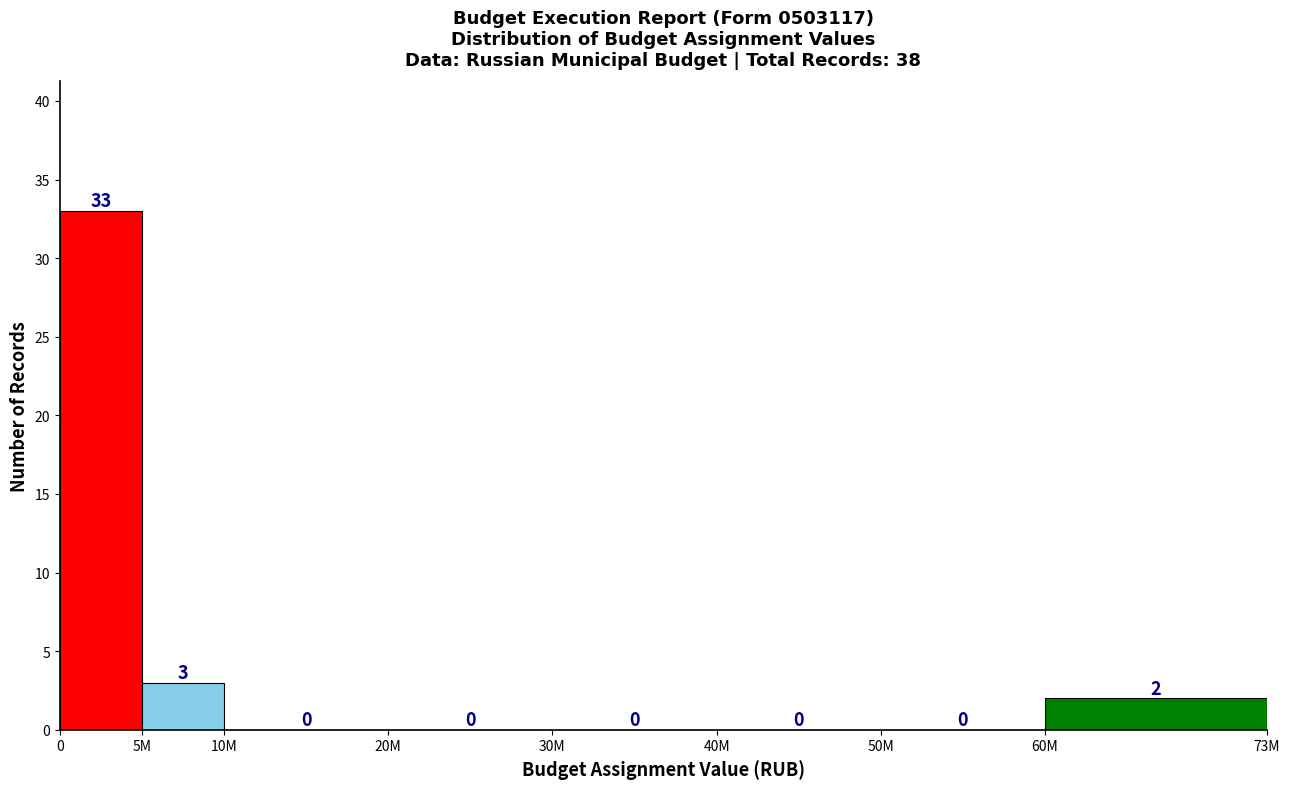

Reading left to right, list all the values displayed in this chart.

0=33	5M=3	10M=0	20M=0	30M=0	40M=0	50M=0	60M=2